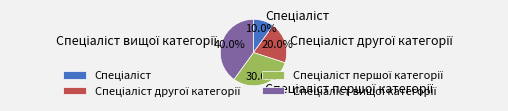

Is there a majority slice in this chart?

No